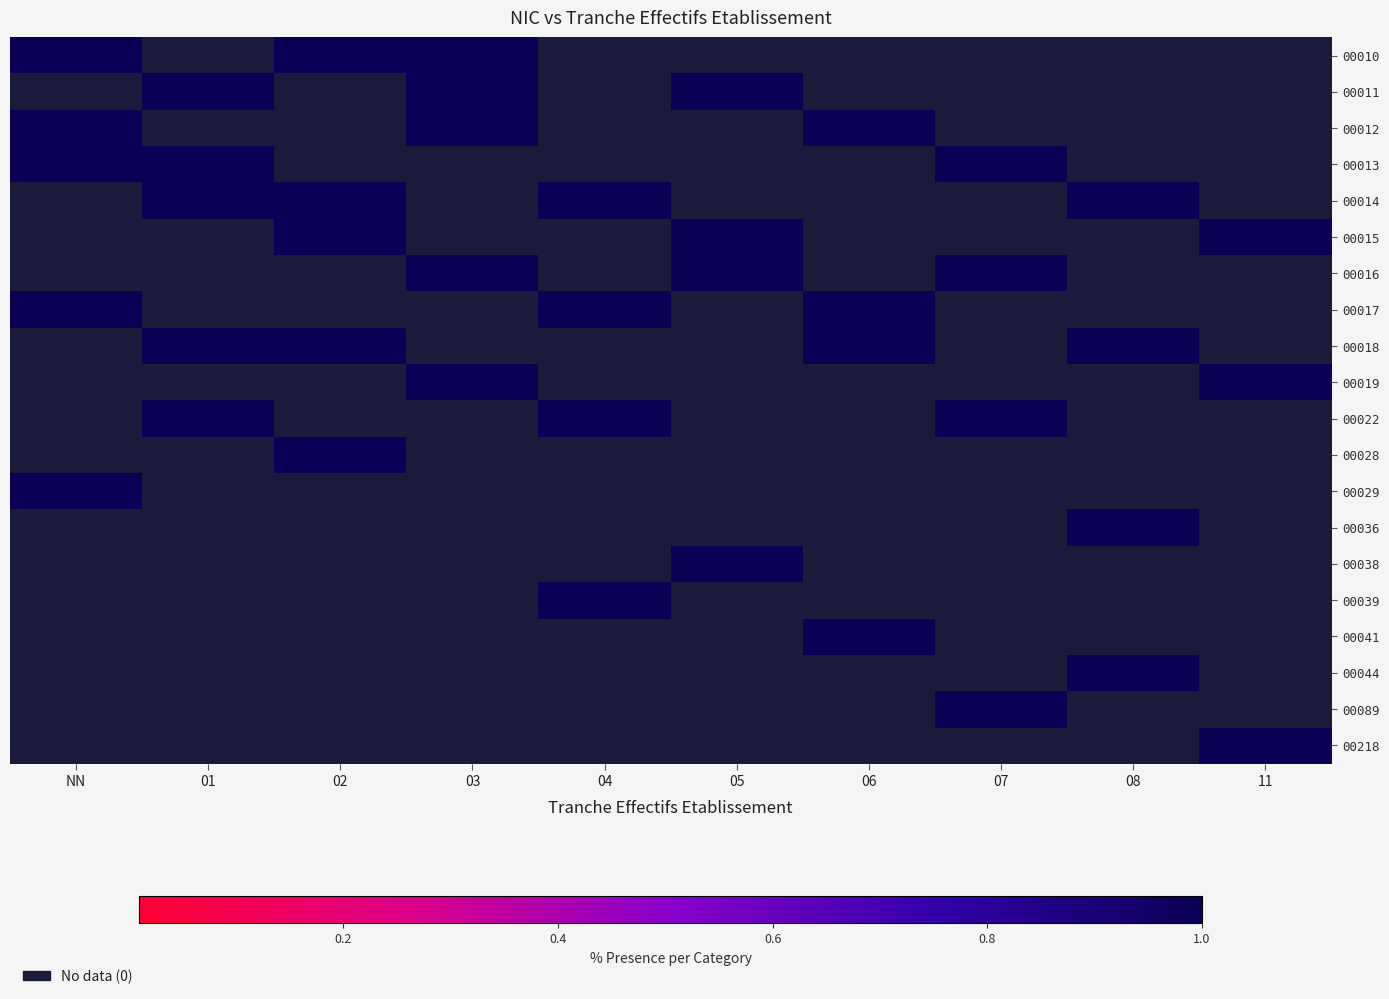

At how many categories does at least one series exceed 0?

10